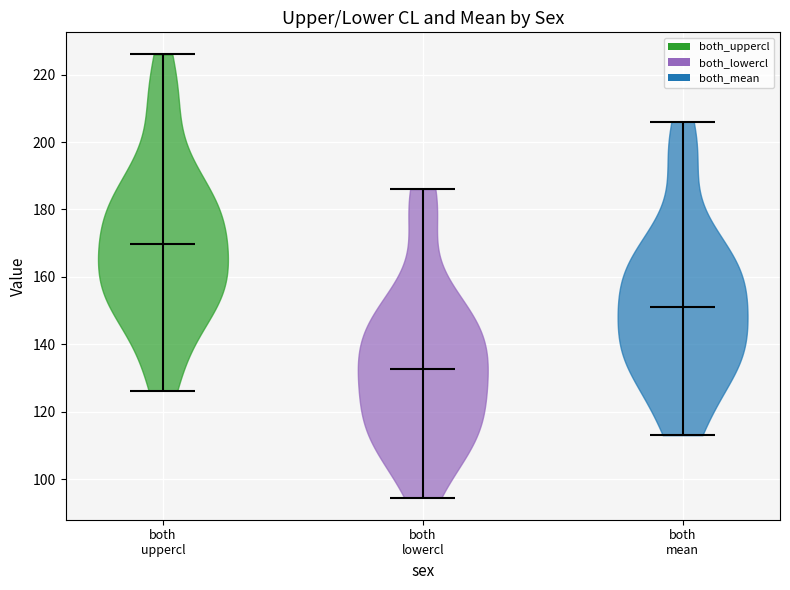

Reading left to right, read every violin against the y-axis: where its median line is, and the lowest and highest points it reaches. The values are not printed on the chart, so give them approximately, as read against the axis.

both uppercl: median line 170, lowest point 126, highest point 226
both lowercl: median line 132, lowest point 94, highest point 186
both mean: median line 152, lowest point 114, highest point 206